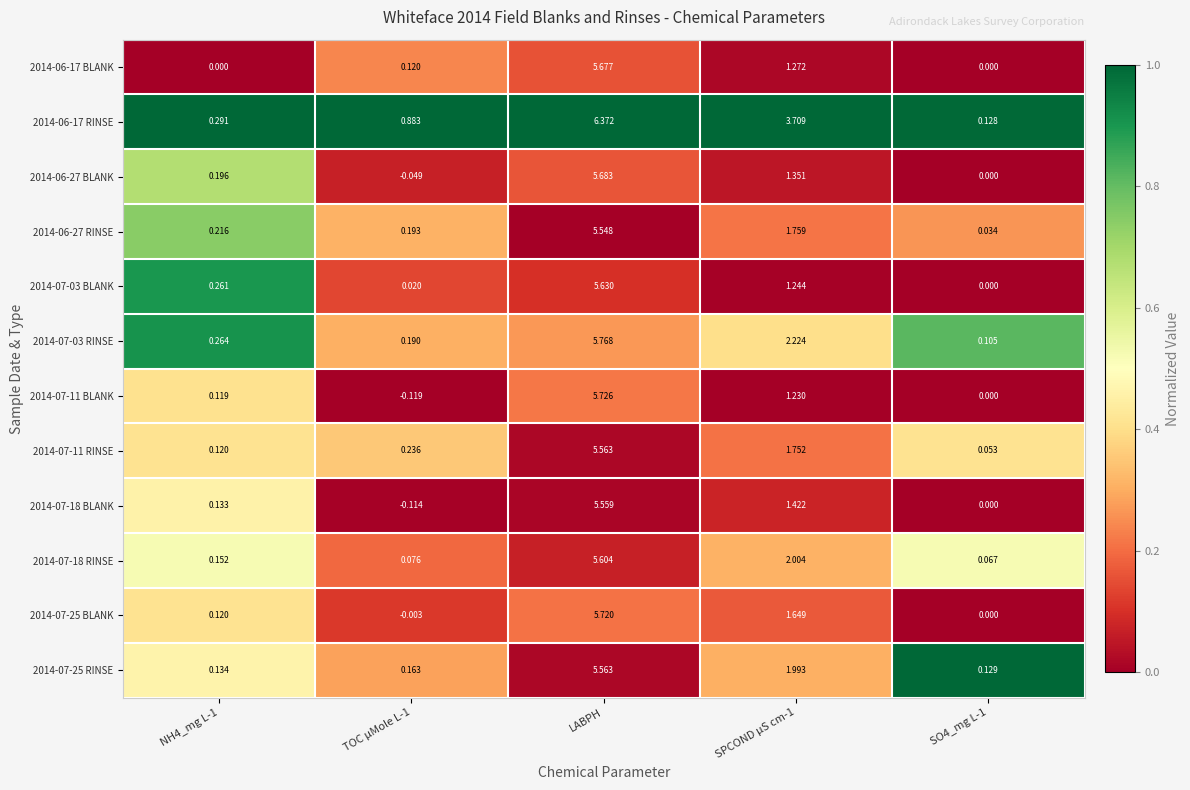

At which category is the sum across all series the highest?

LABPH